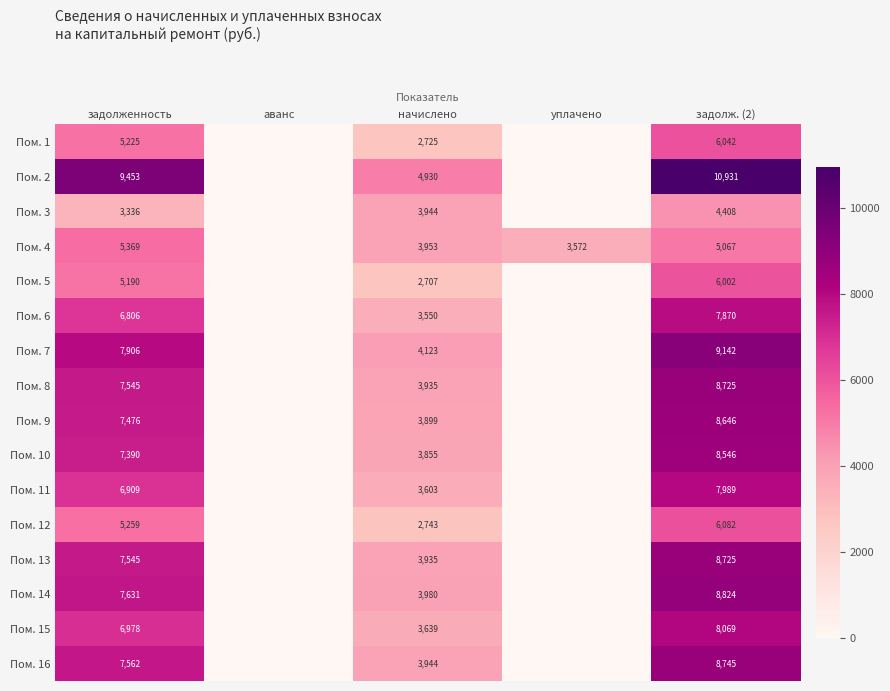

Which has a higher value, уплачено or задолж. (2)?

задолж. (2)